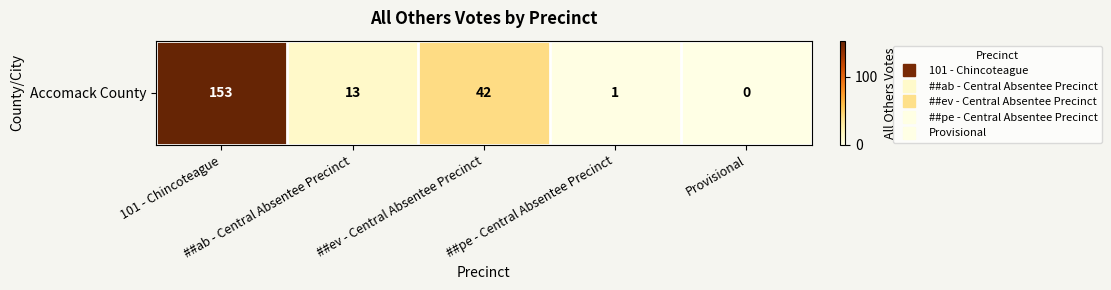

True or false: the data shows 153 at 101 - Chincoteague.

True